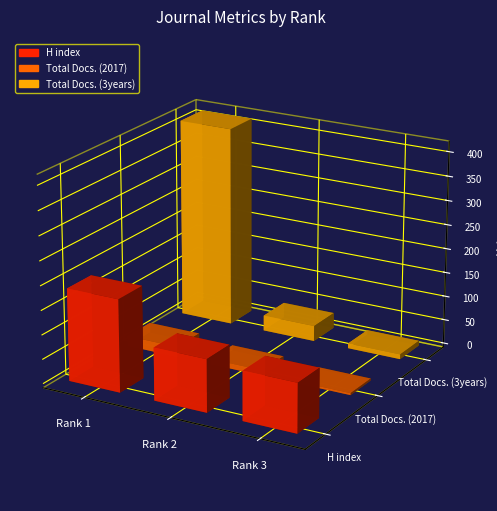

At Rank 3, list the series in order from smallest to largest.

Total Docs. (2017), Total Docs. (3years), H index